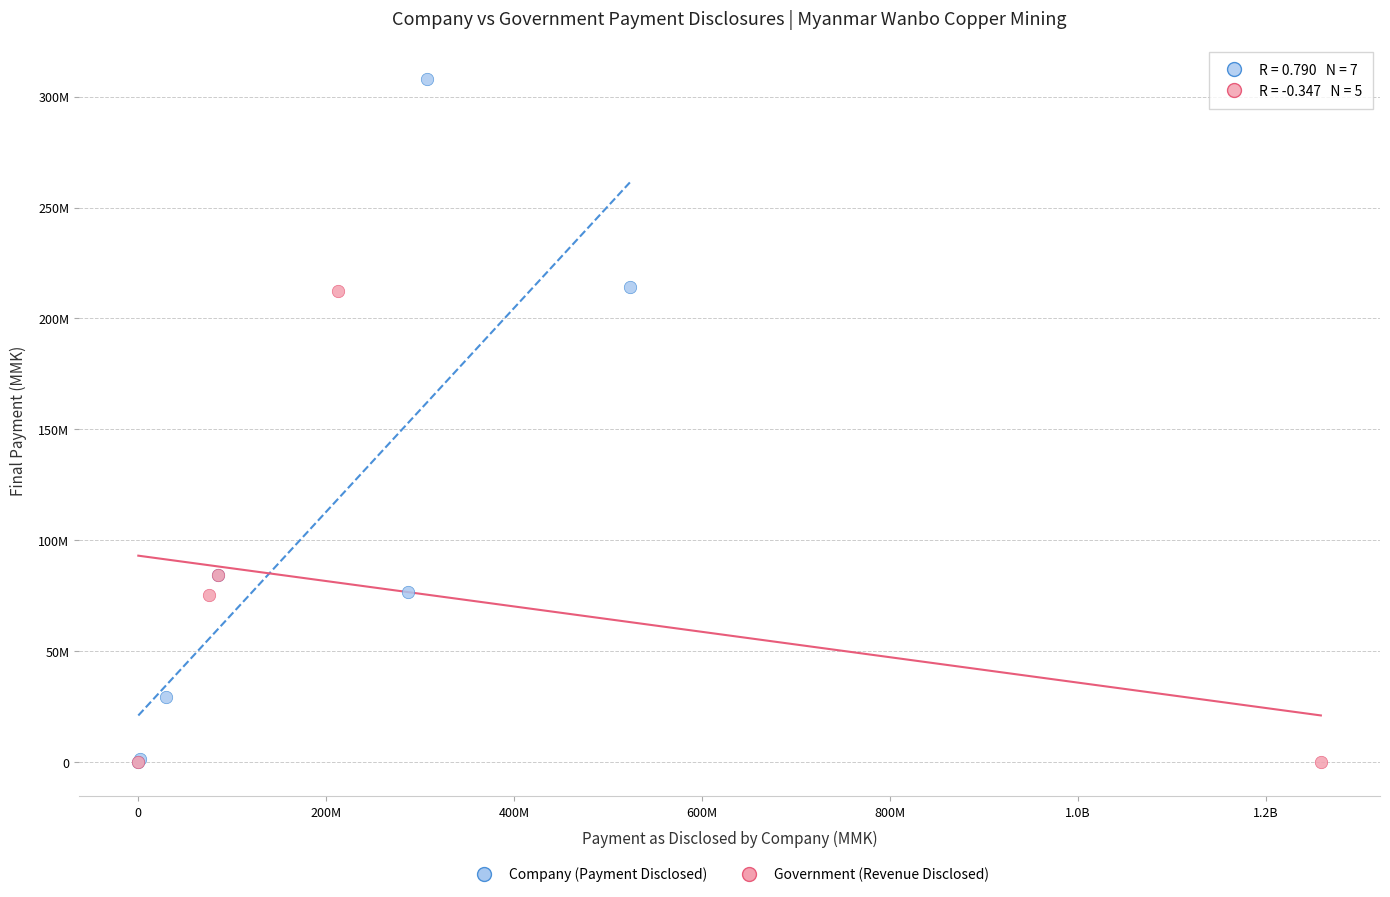

Which series has the widest spread of Y values?

Company (Payment Disclosed)